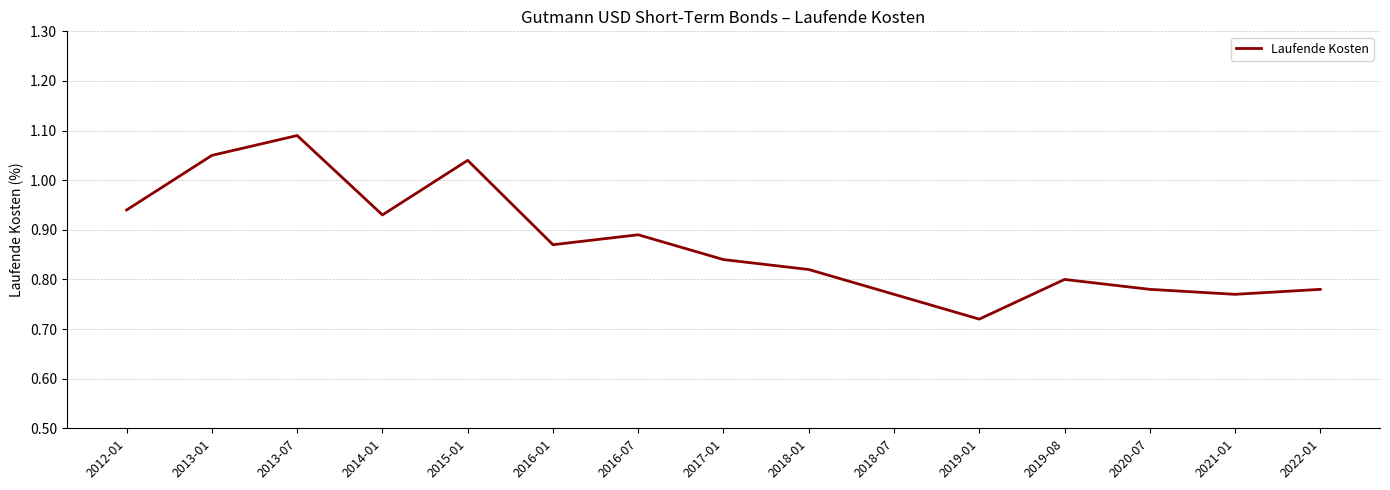

The chart shows a value of 1.3 at 2018-07. True or false?

False